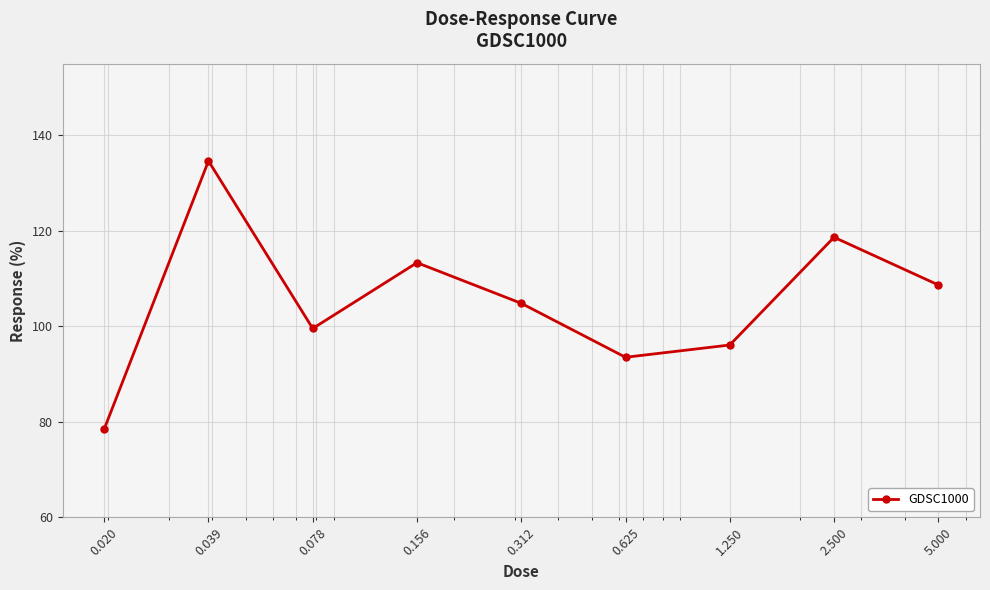

True or false: there are more than 1 points higher than both neighbors.

True